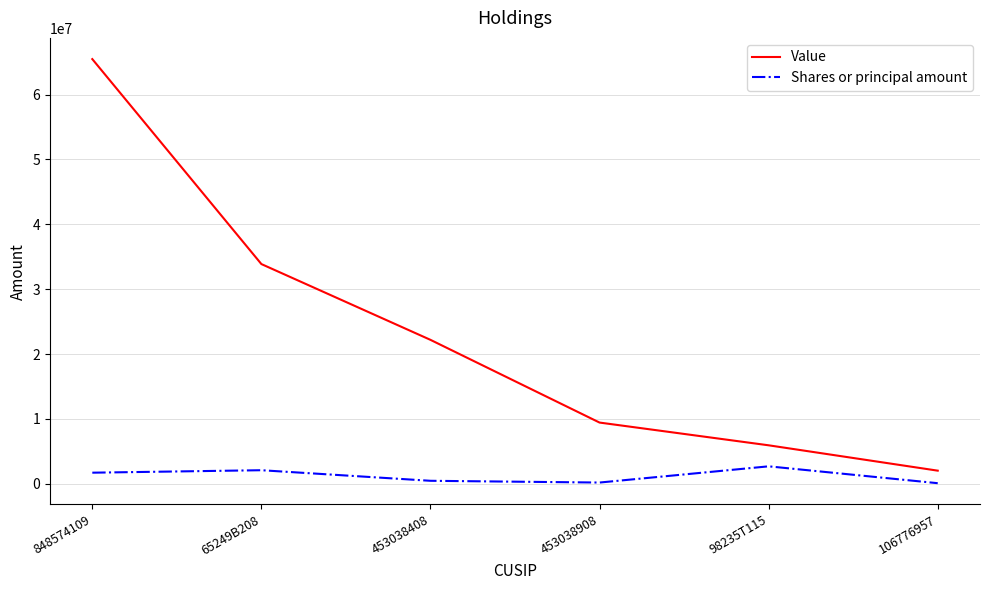

True or false: Shares or principal amount has a value of 470000 at 453038408.

True